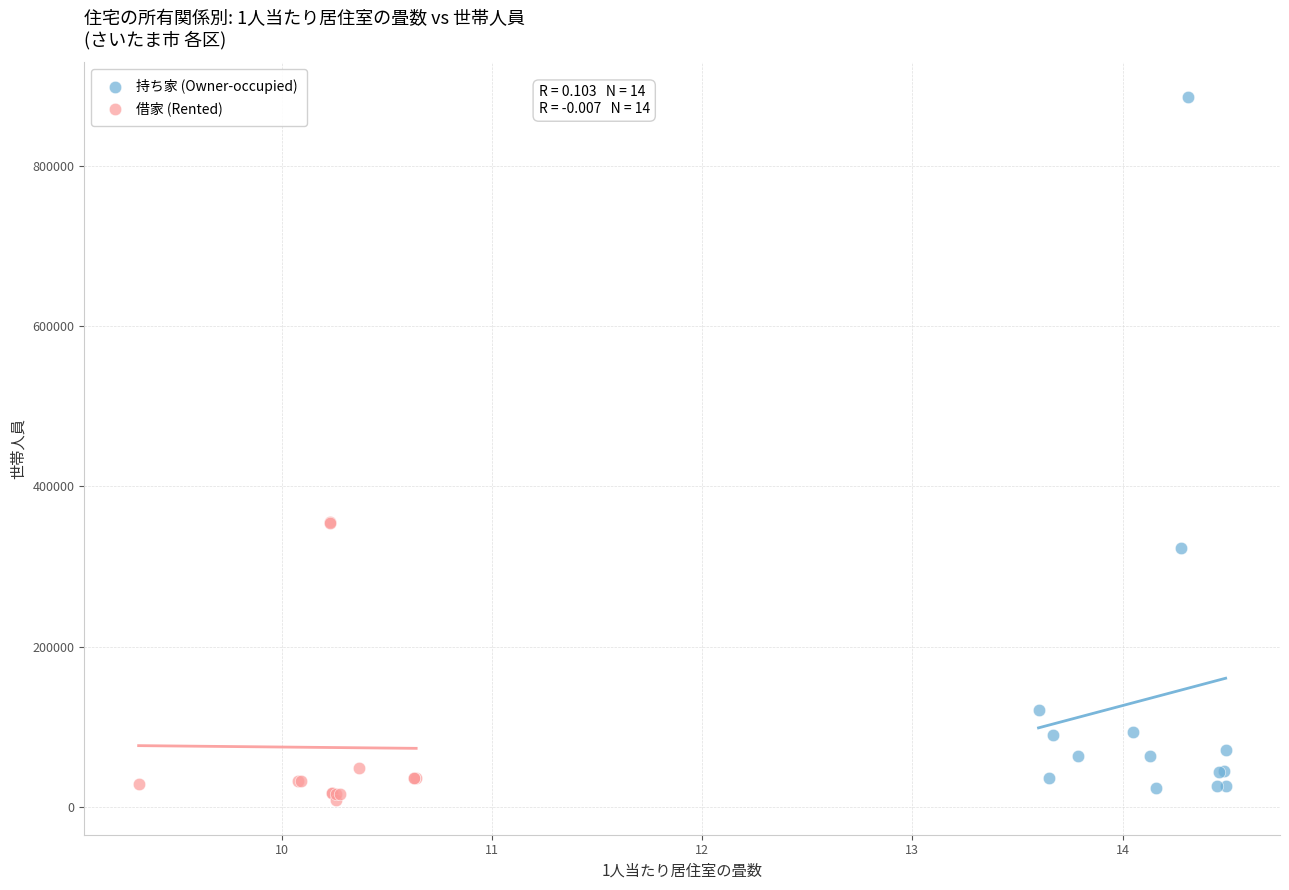

Which series reaches the maximum Y coordinate?

持ち家 (Owner-occupied)